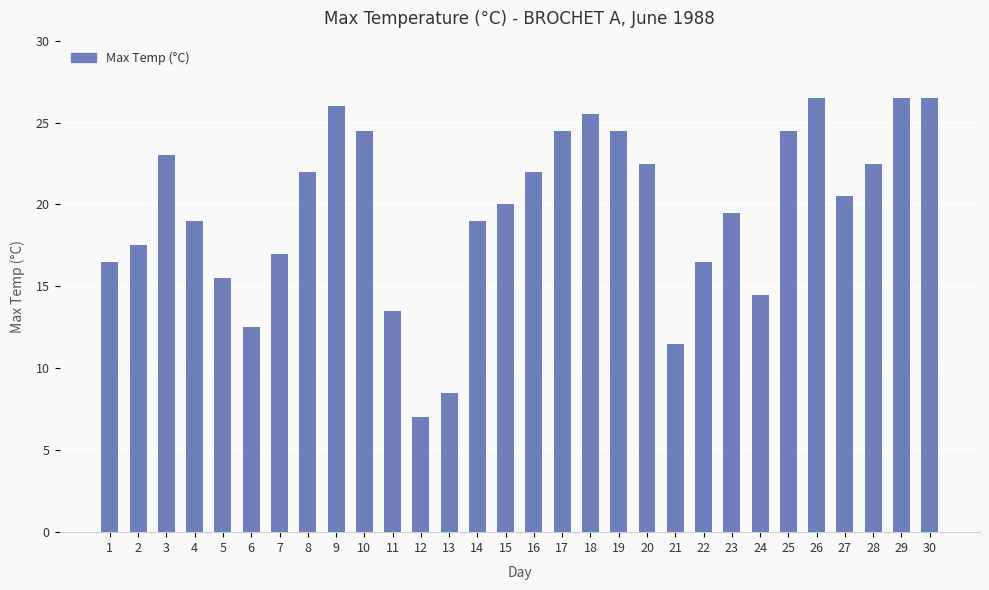

Are the bars horizontal?

No